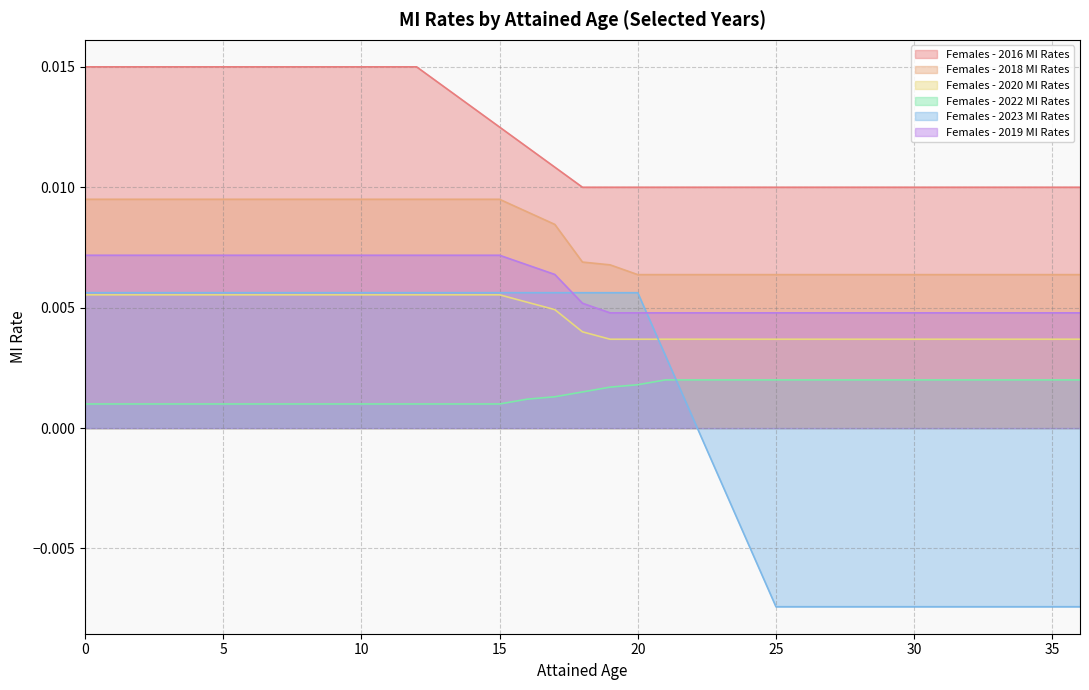

Between 6 and 12, which series saw the biggest shift?

Females - 2016 MI Rates